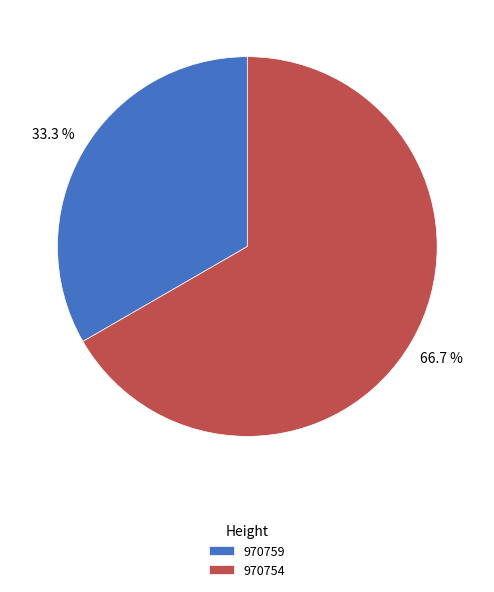

Do 970759 and 970754 together represent more than half of the pie?

Yes